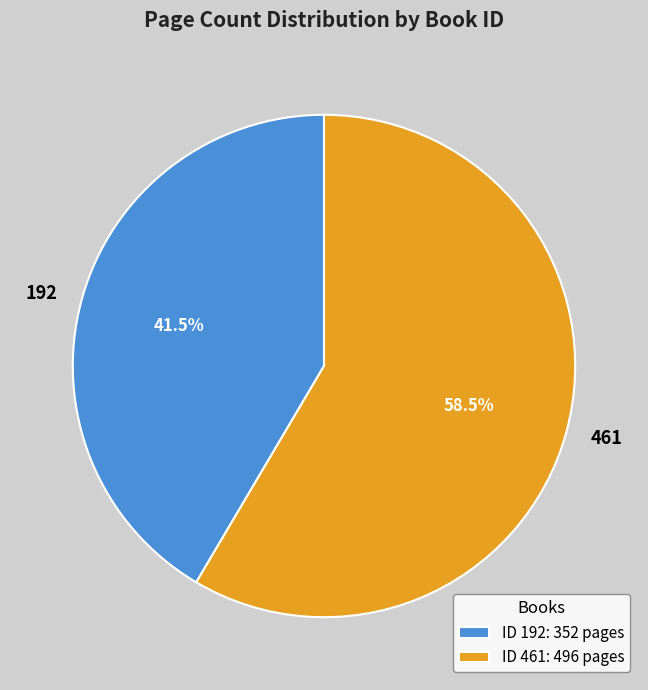

Between ID 192: 352 pages and ID 461: 496 pages, which is larger?

ID 461: 496 pages